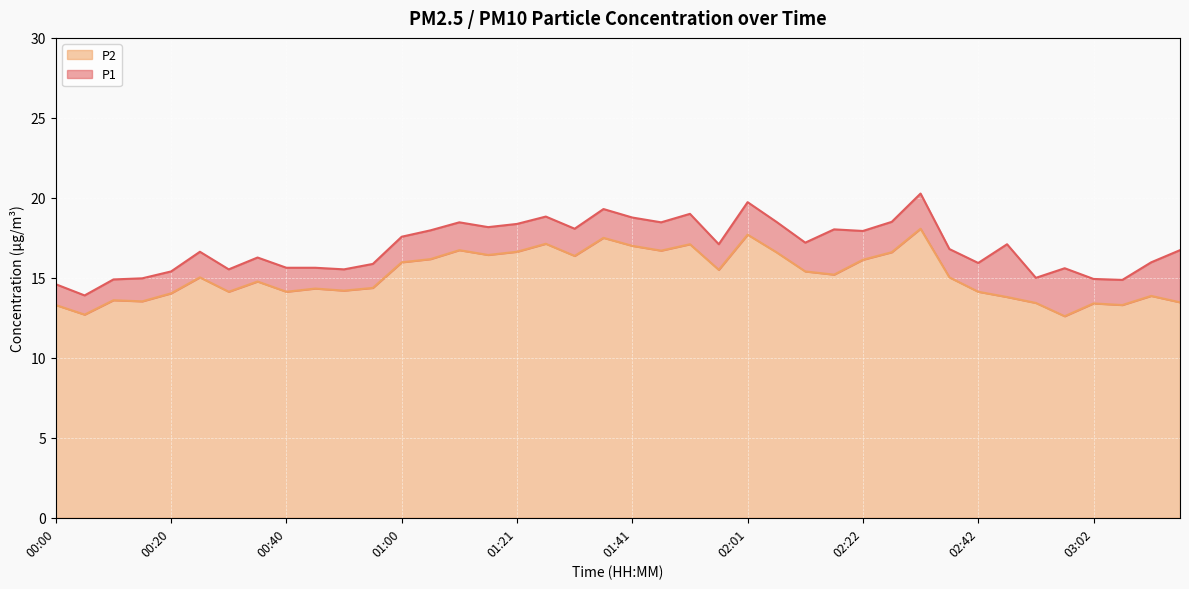

What value does the P2 series have at 02:42?

14.1